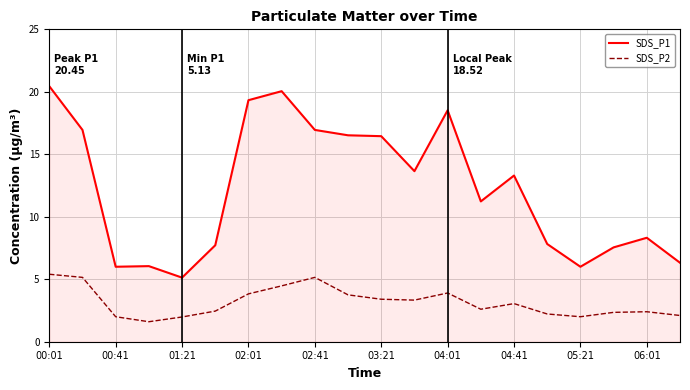

Which series has the largest range (max minus min)?

SDS_P1